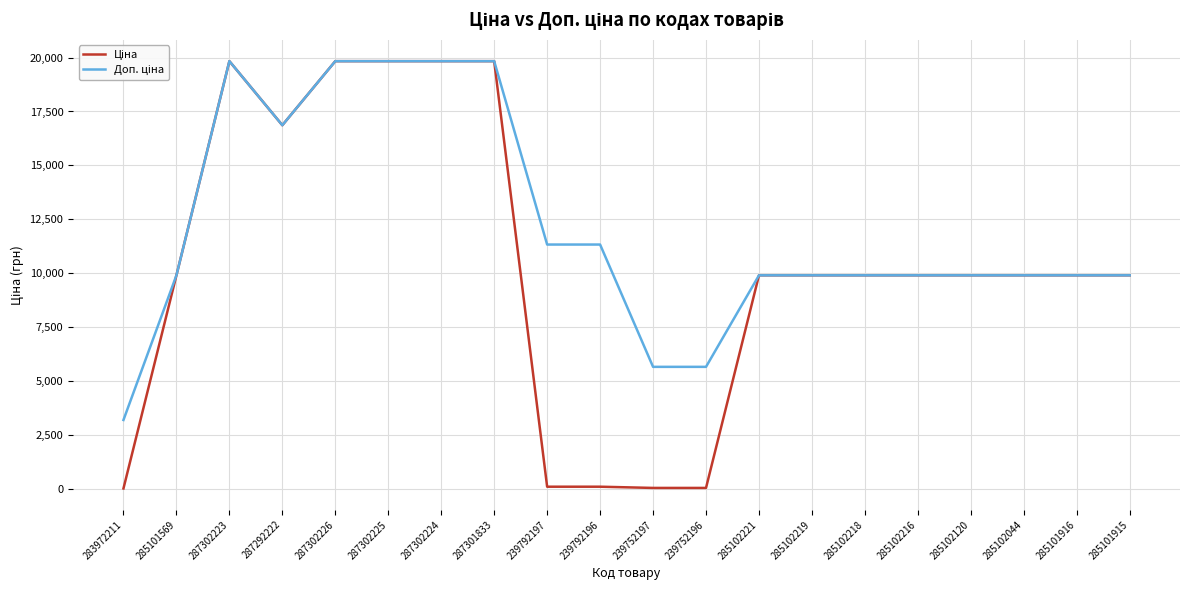

What is the total value across all series at 285102221?

19817.0